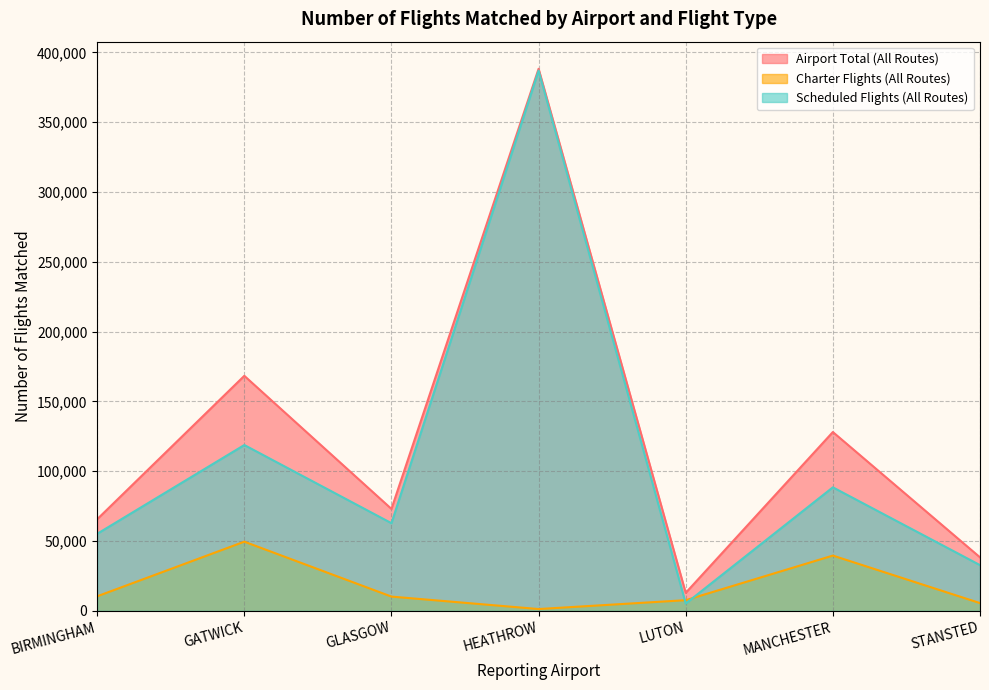

Which series changed the most between BIRMINGHAM and GATWICK?

Airport Total (All Routes)